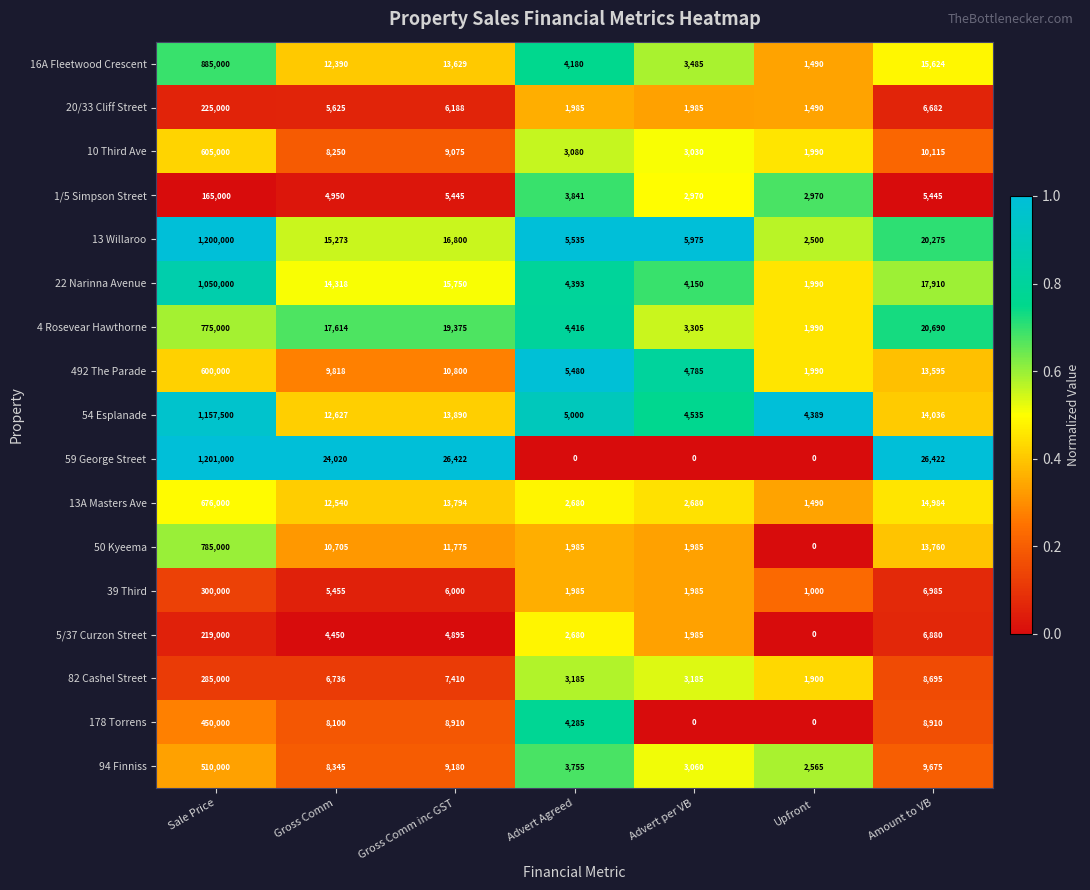

Between Gross Comm inc GST and Advert Agreed, which series saw the biggest shift?

59 George Street